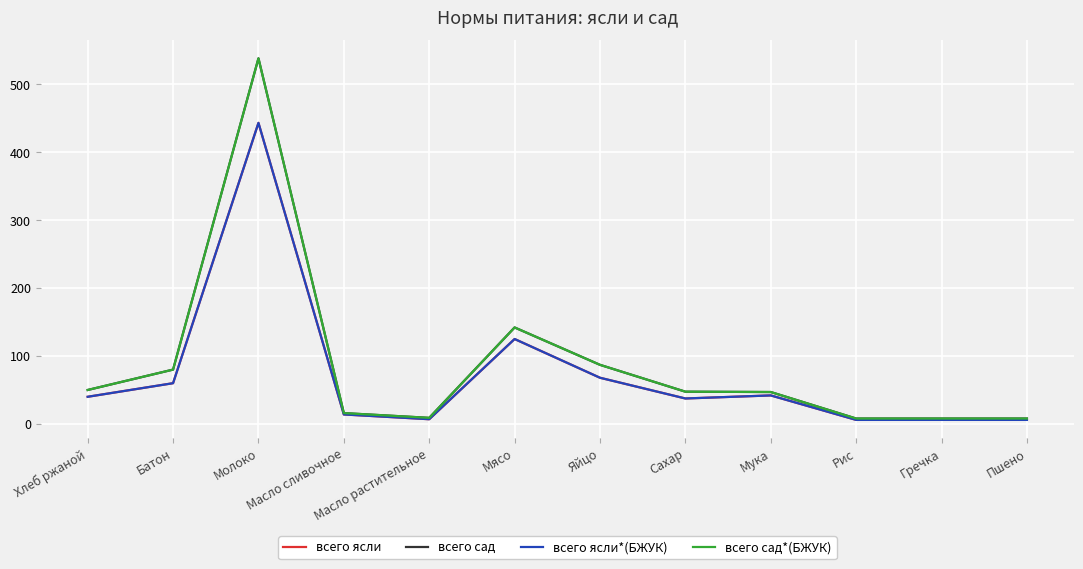

What is the difference between the всего ясли values at Масло сливочное and Мясо?

111.0